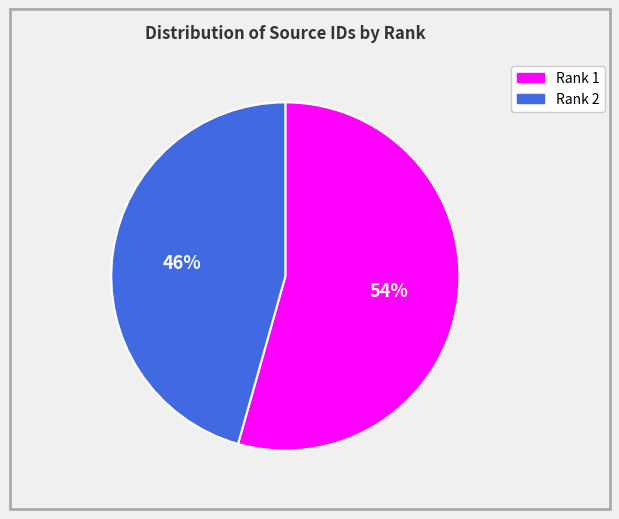

Rank the categories by value from highest to lowest.

Rank 1, Rank 2